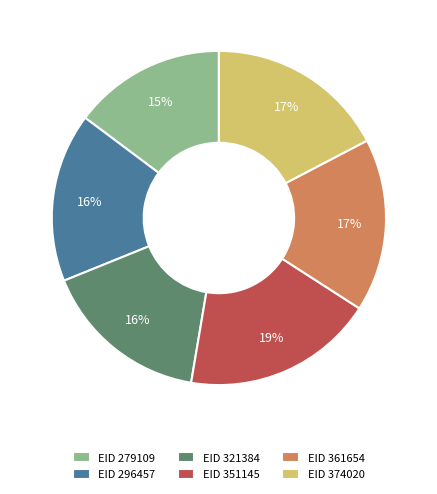

Between EID 296457 and EID 374020, which is larger?

EID 374020